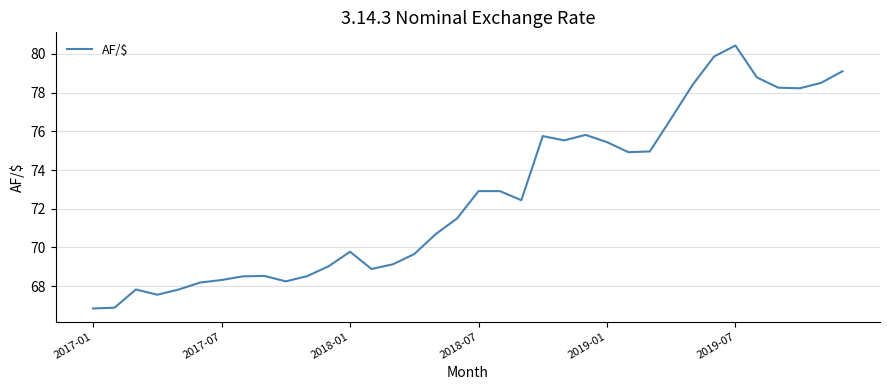

Does the chart display data point markers on the line(s)?

No